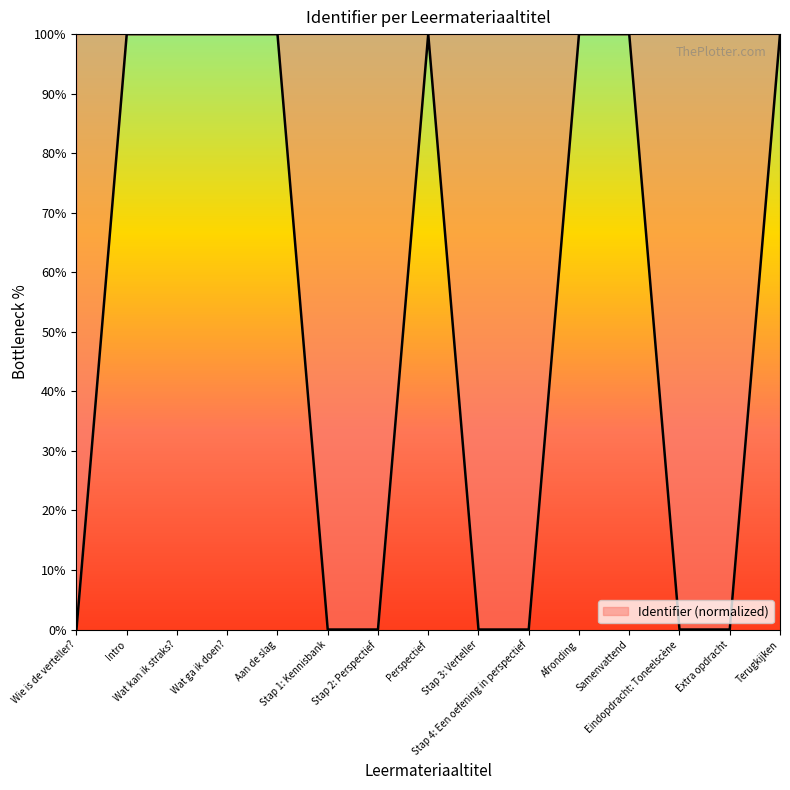

What is the sum of the values at Extra opdracht and Aan de slag?

100.0